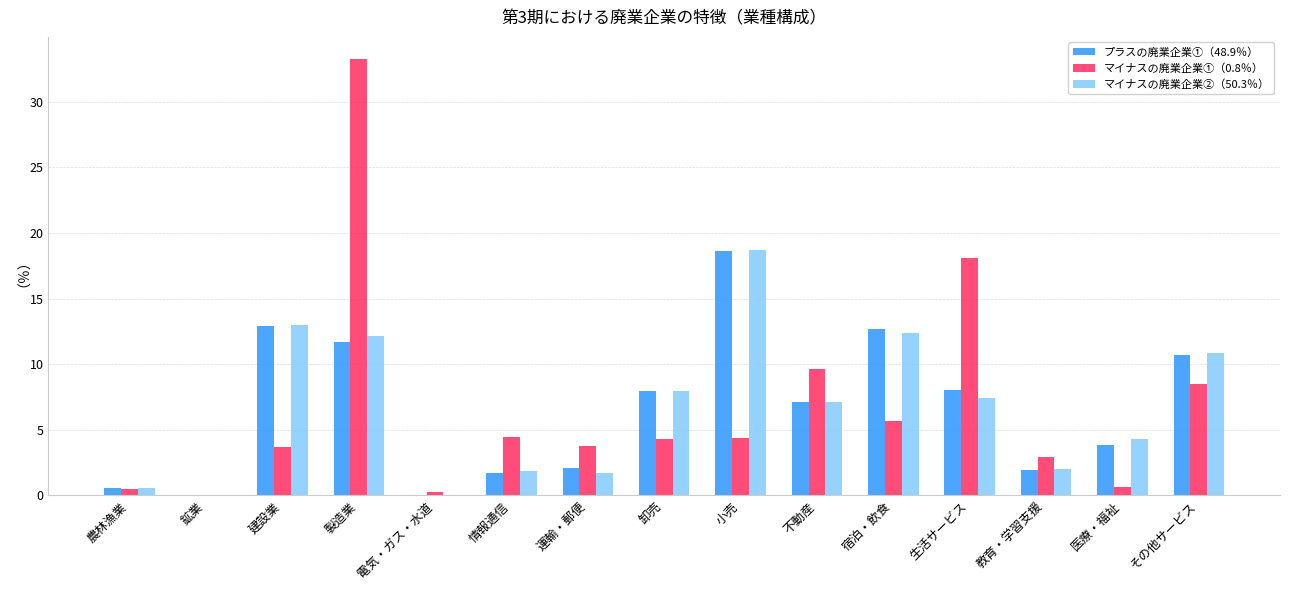

Between 建設業 and 卸売, which series saw the biggest shift?

プラスの廃業企業①（48.9％）